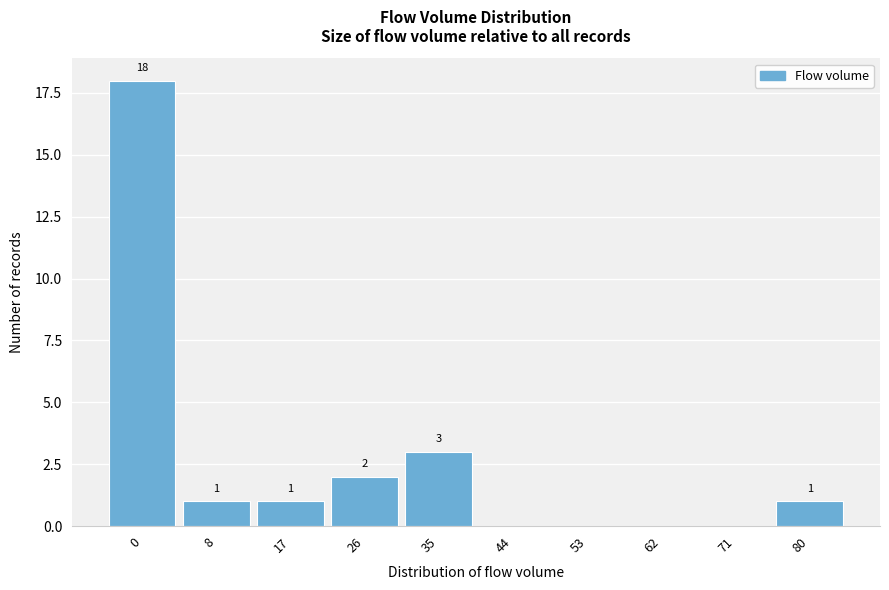

Reading left to right, extract all data points from this chart.

0=18	8=1	17=1	26=2	35=3	44=0	53=0	62=0	71=0	80=1